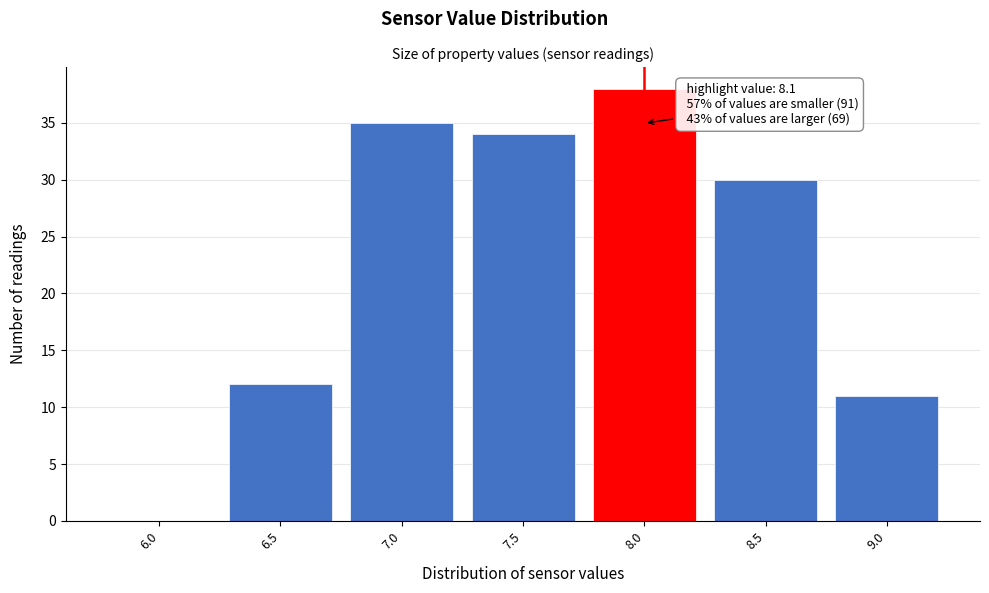

Reading left to right, list all the values displayed in this chart.

6.0=0	6.5=12	7.0=35	7.5=34	8.0=38	8.5=30	9.0=11